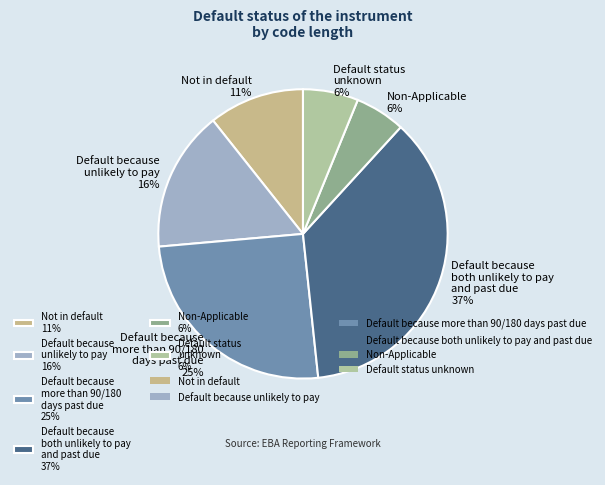

Is the sum of Not in default 11% and Default because both unlikely to pay and past due 37% greater than half?

No